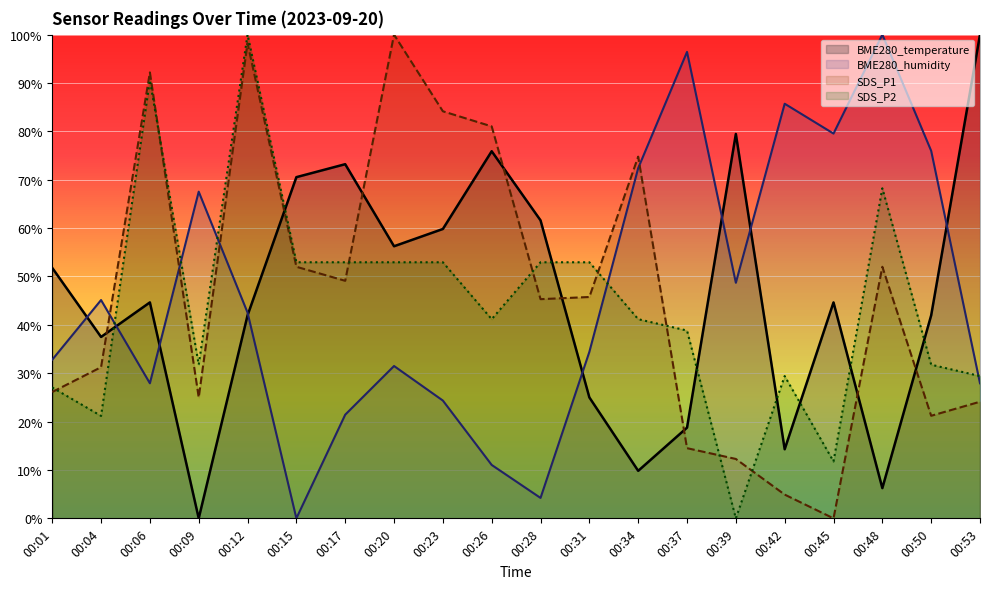

Which series has the largest total across all categories?

SDS_P1